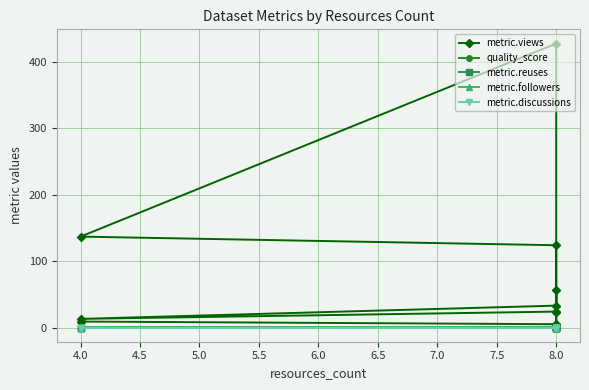

True or false: metric.views has more than 2 interior local peaks.

True